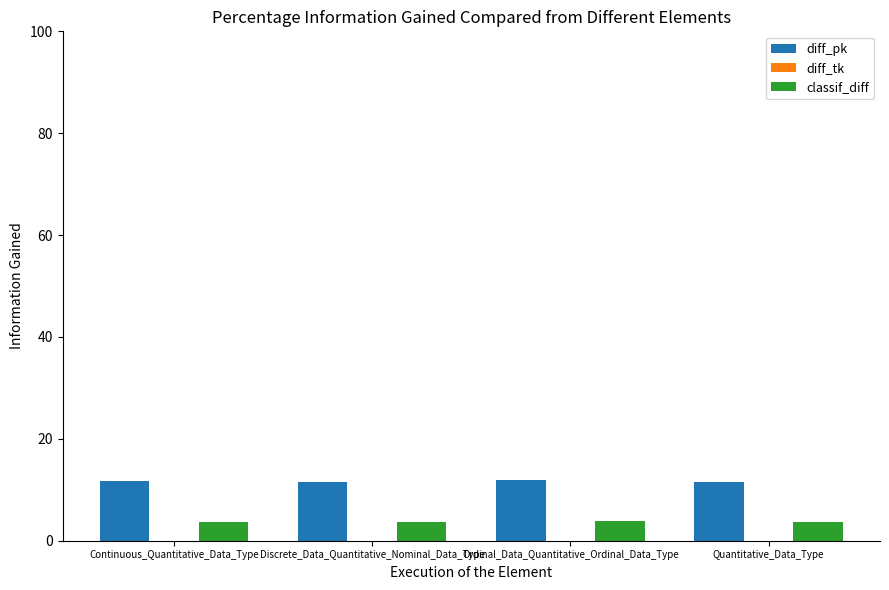

What is the difference between the classif_diff values at Continuous_Quantitative_Data_Type and Ordinal_Data_Quantitative_Ordinal_Data_Type?

0.1